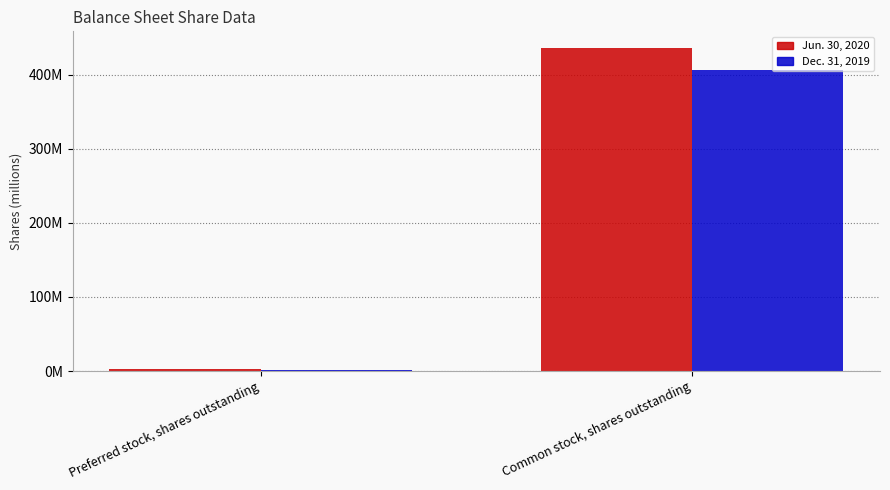

What is the difference between the Jun. 30, 2020 values at Common stock, shares outstanding and Preferred stock, shares outstanding?

434145213